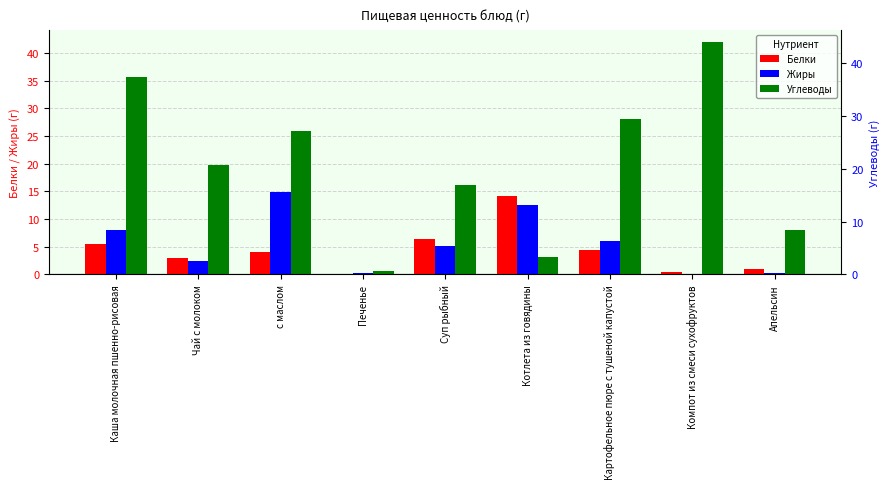

The value of Углеводы at Картофельное пюре с тушеной капустой is 28.1. True or false?

True